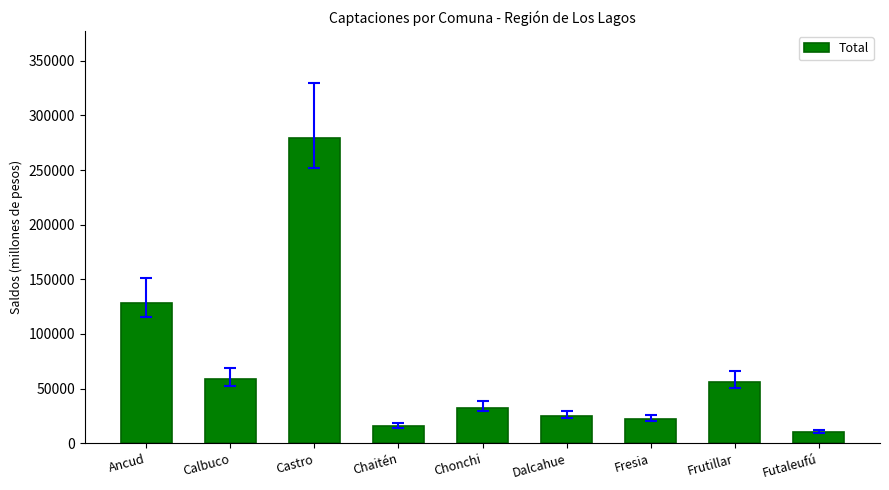

Is it true that the value at Calbuco is 58719.8?

True